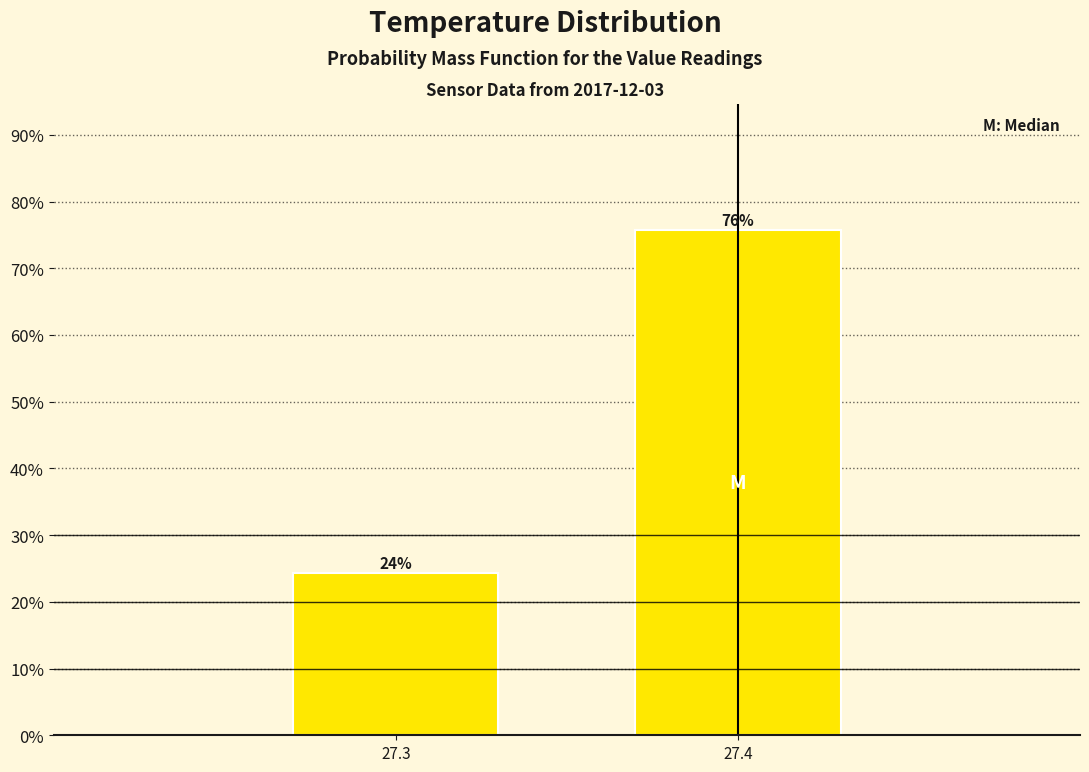

Rank the categories by value from lowest to highest.

27.3, 27.4